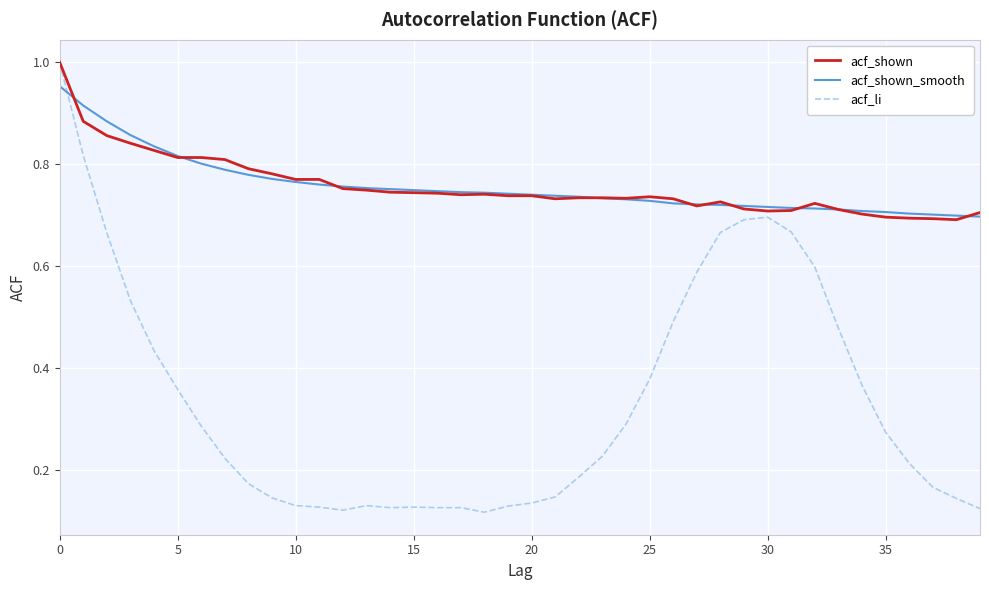

Which series has the widest spread of values?

acf_li